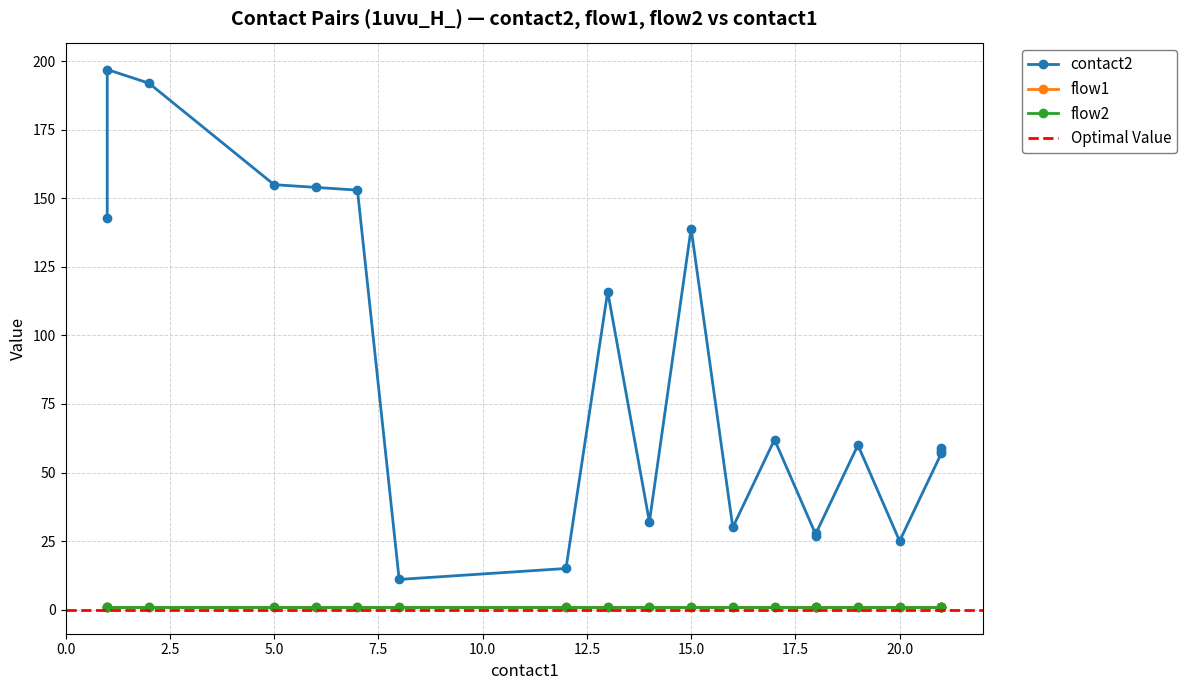

What are all the series names shown in the legend?

contact2, flow1, flow2